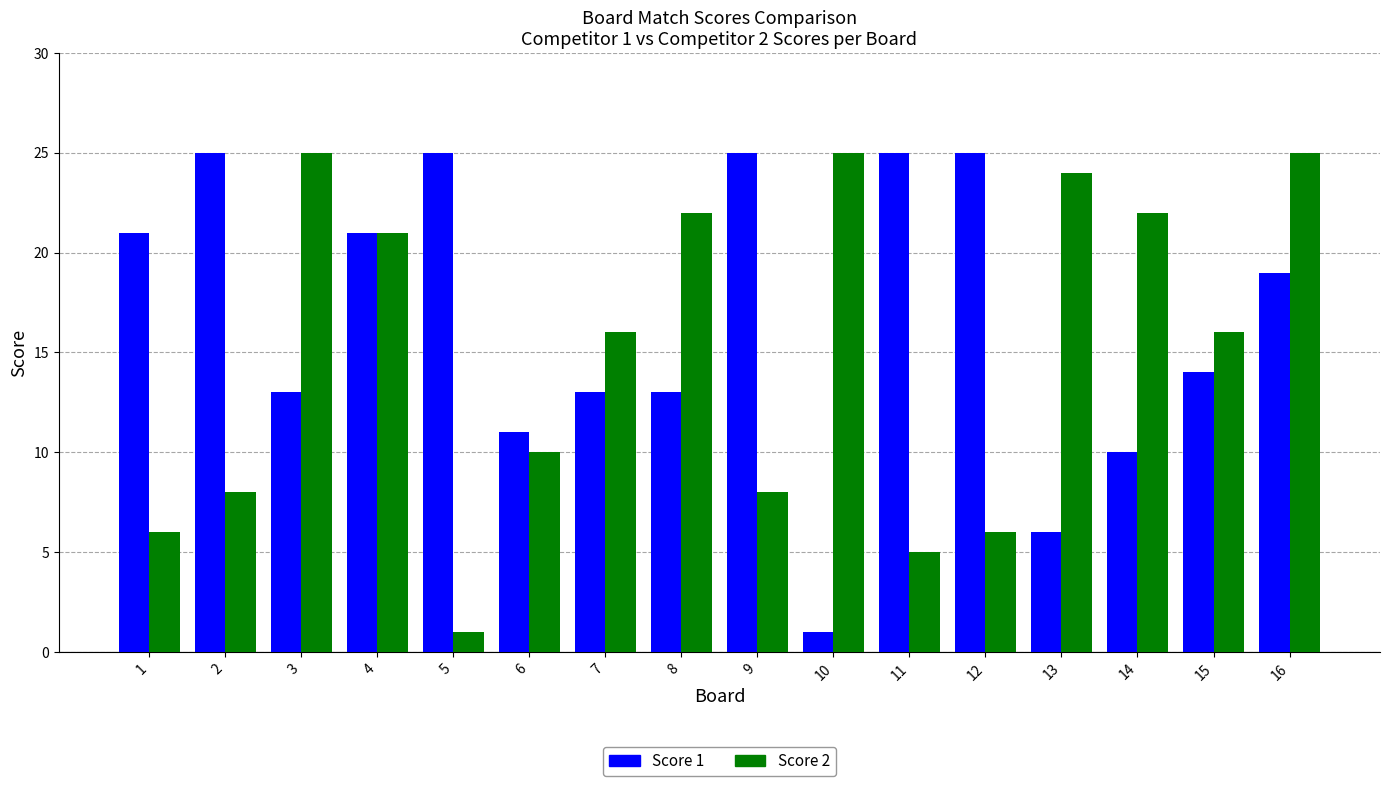

What is the smallest value displayed?

1